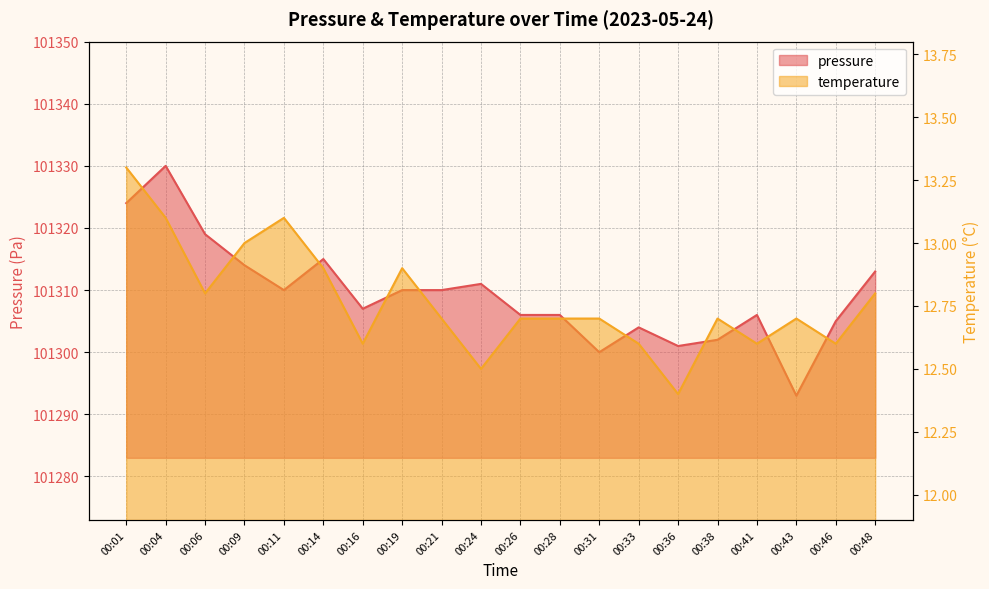

What is the total value across all series at 00:33?

101316.6